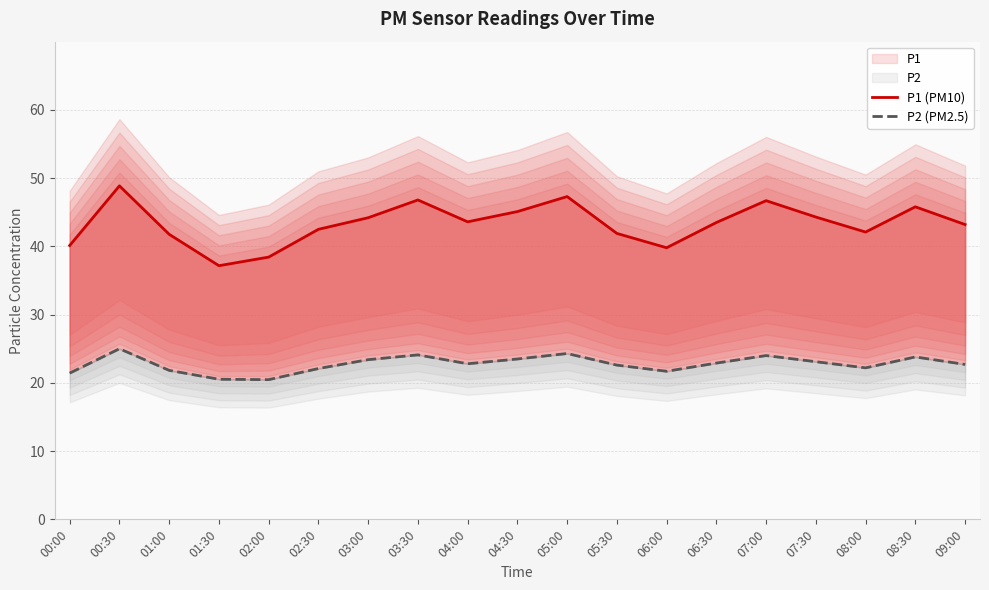

At which label does P2 (PM2.5) first exceed 22?

00:30